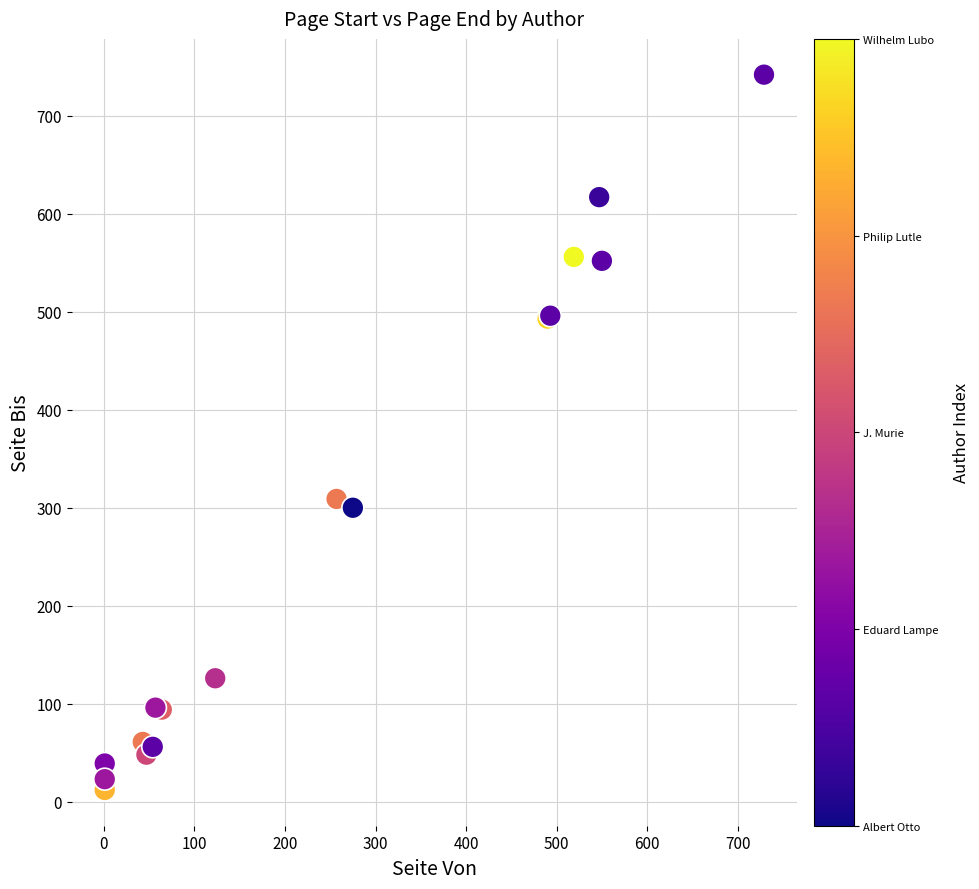

What Y value in the scatter plot is closest to 377?

309